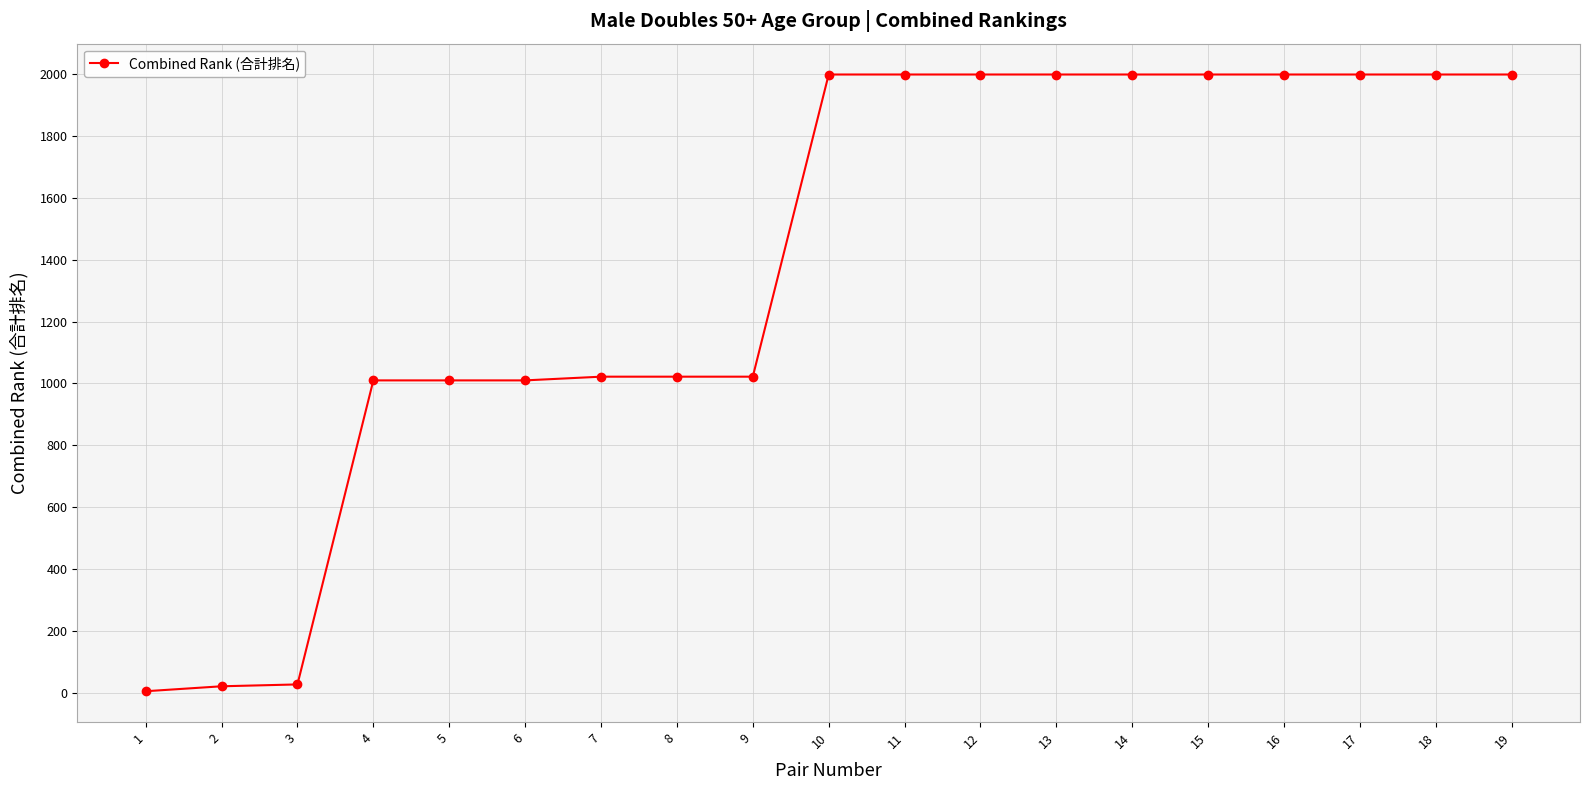

Is it true that the value at 8 is 311?

False